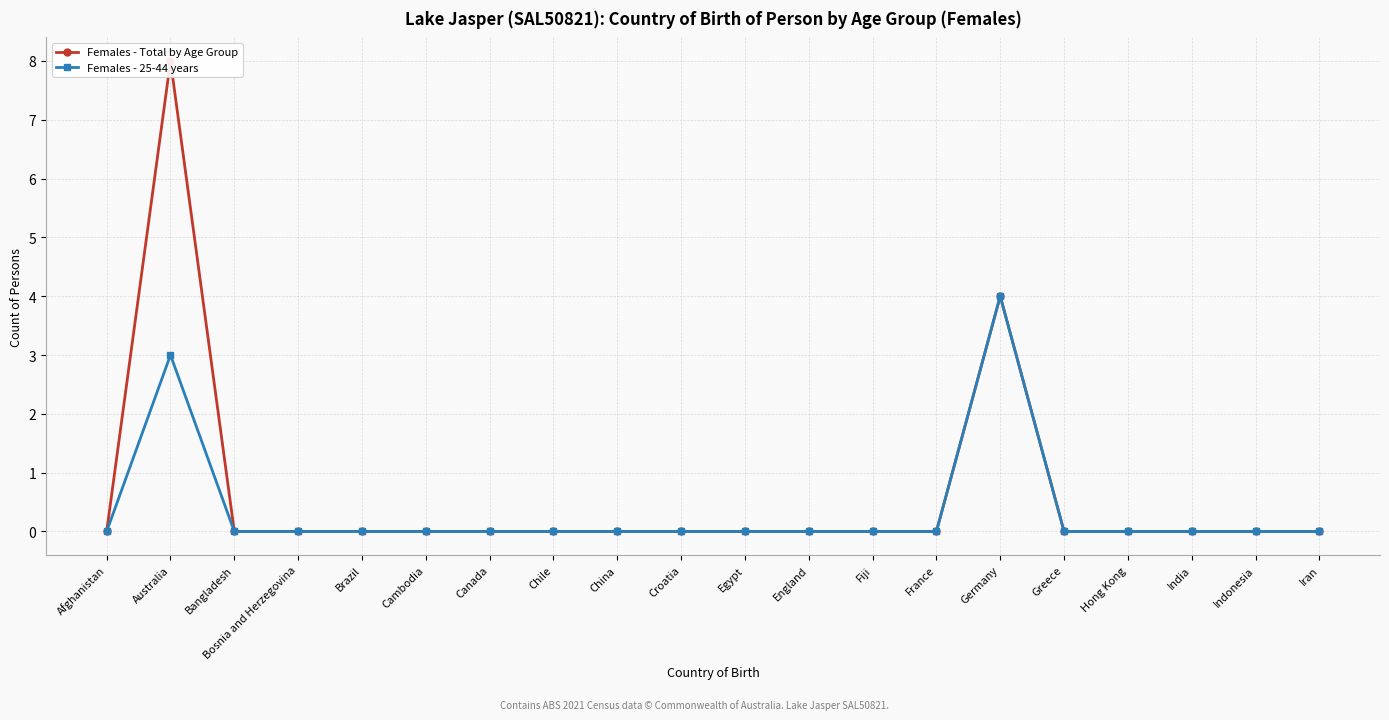

Count the number of categories in the chart.

20